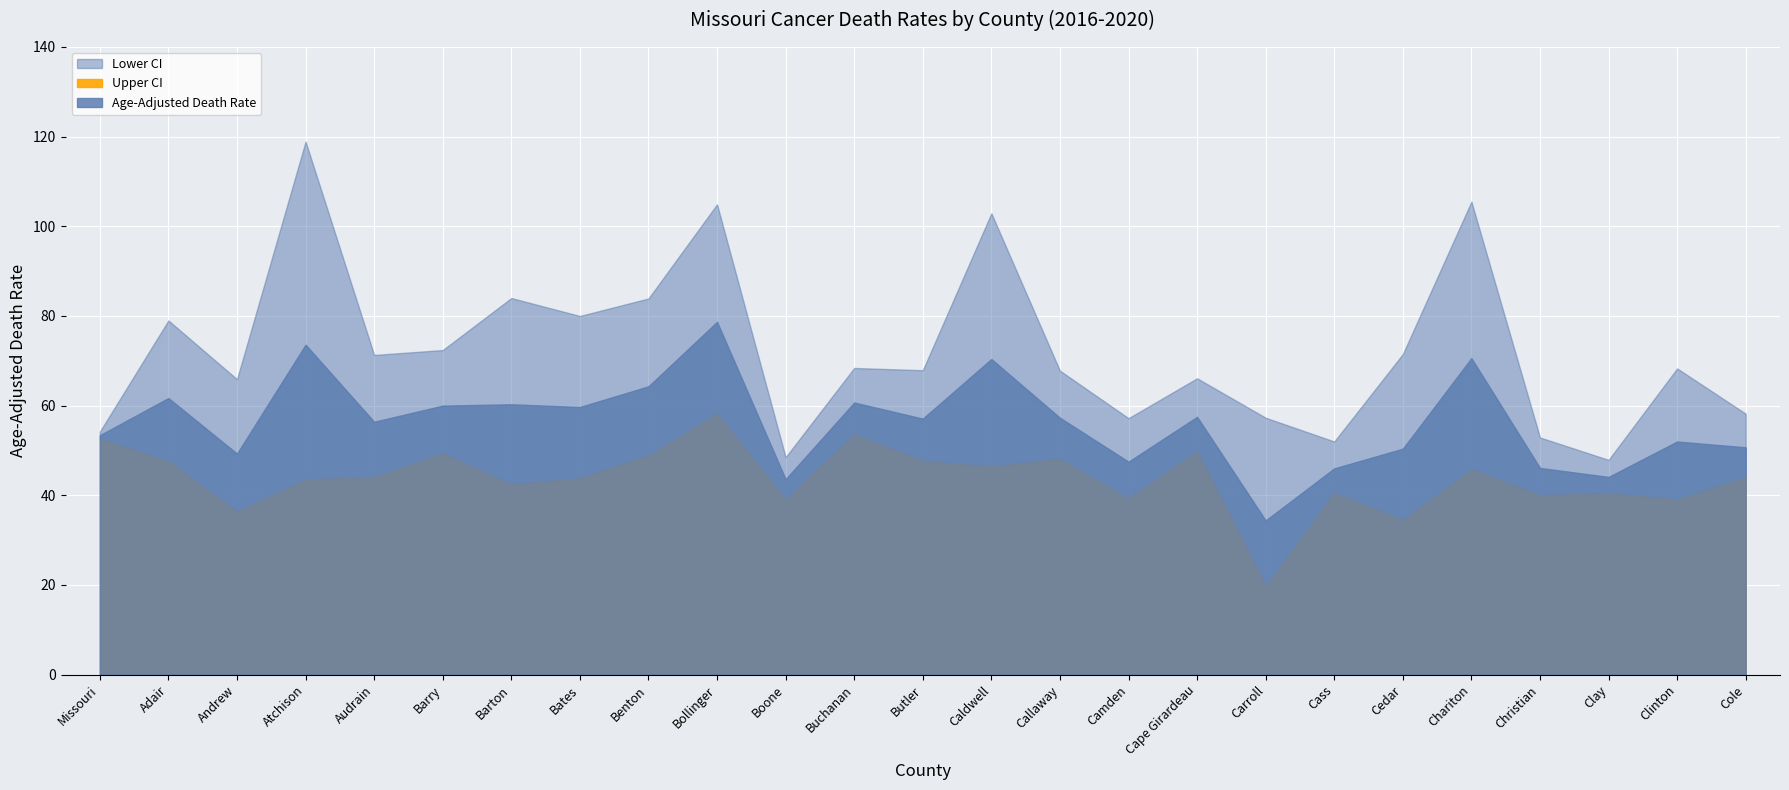

At how many categories does at least one series exceed 86?

4